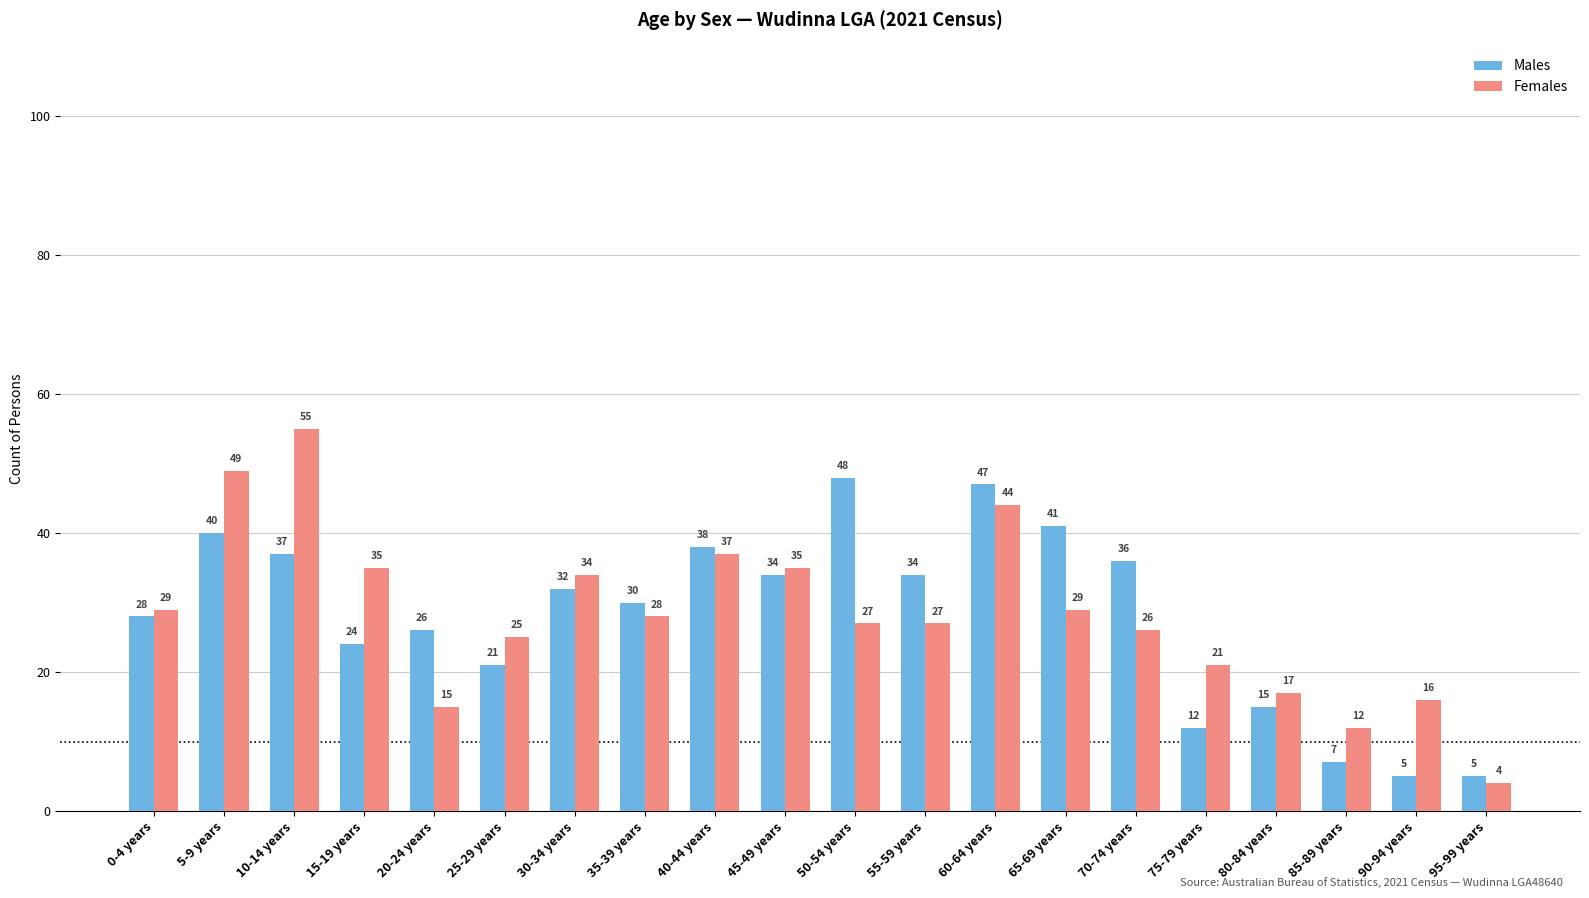

What is the total value across all series at 35-39 years?

58